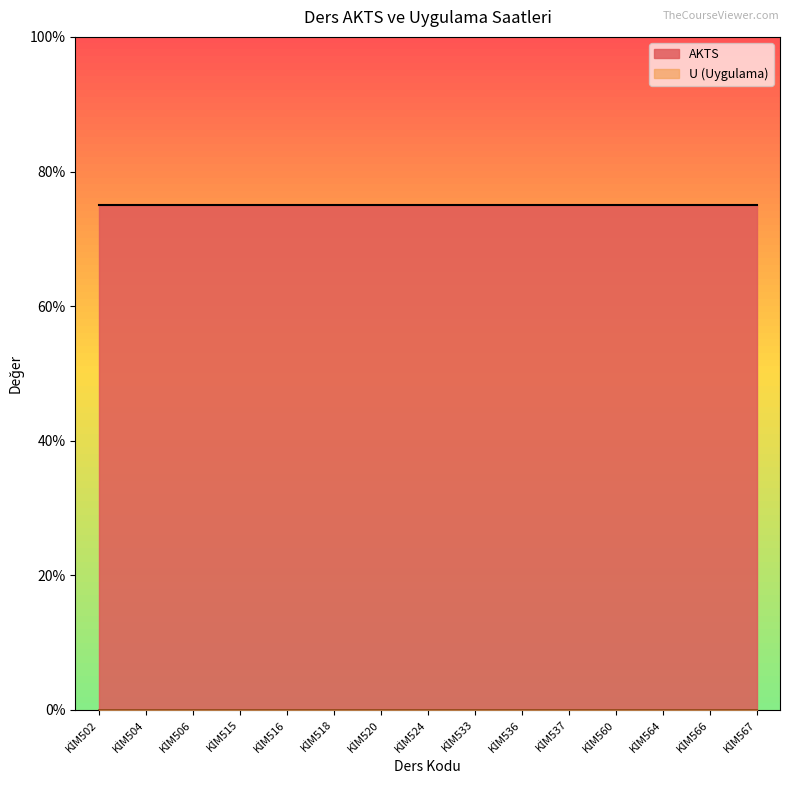

Count the number of categories in the chart.

15